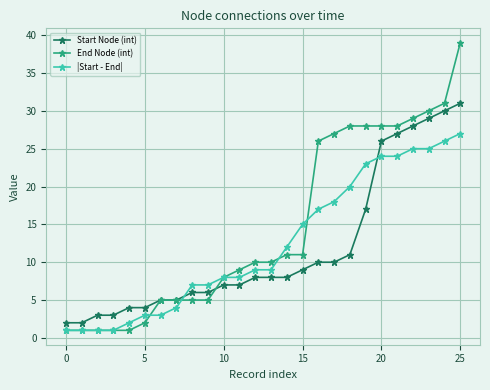

After their last crossing, which series has the higher values: Start Node (int) or |Start - End|?

Start Node (int)